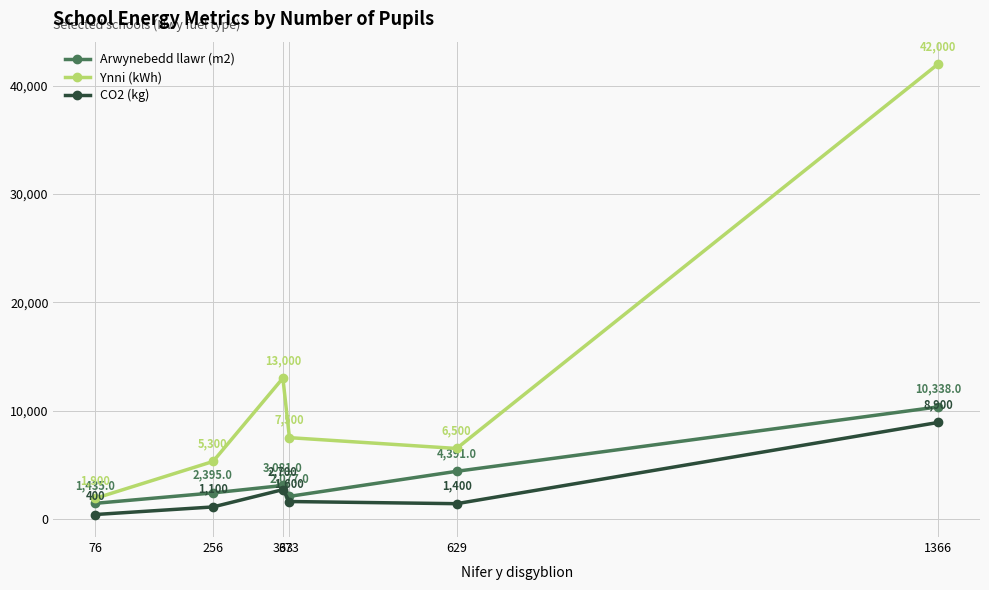

What is the sum of all Ynni (kWh) values?

76200